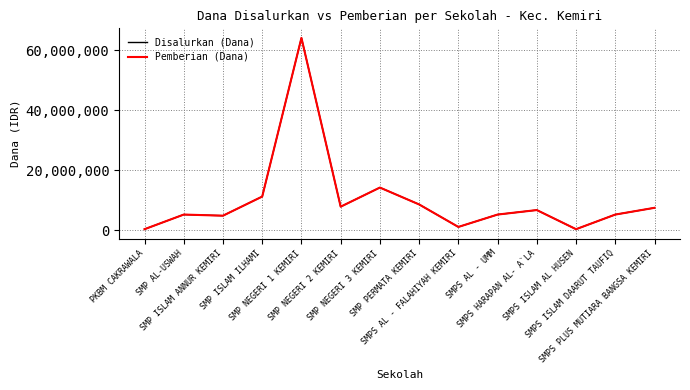

Does the chart display data point markers on the line(s)?

No